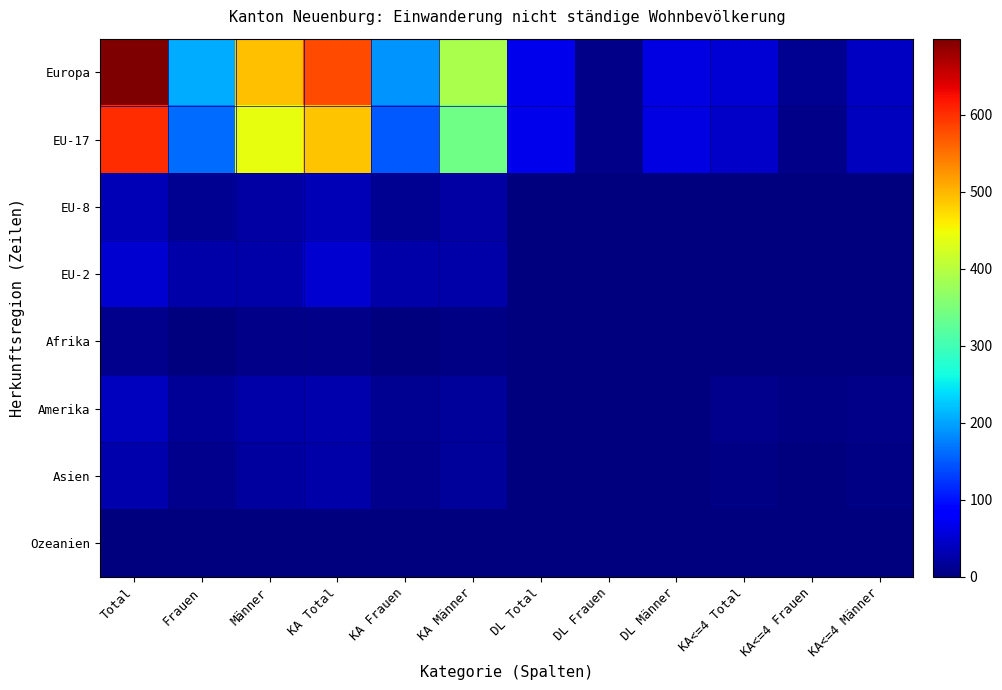

Reading left to right, transcribe all the data shown in this chart.

Europa: Total=699	Frauen=206	Männer=493	KA Total=579	KA Frauen=189	KA Männer=390	DL Total=68	DL Frauen=6	DL Männer=62	KA<=4 Total=52	KA<=4 Frauen=11	KA<=4 Männer=41
EU-17: Total=603	Frauen=162	Männer=441	KA Total=489	KA Frauen=150	KA Männer=339	DL Total=68	DL Frauen=6	DL Männer=62	KA<=4 Total=46	KA<=4 Frauen=6	KA<=4 Männer=40
EU-8: Total=35	Frauen=12	Männer=23	KA Total=35	KA Frauen=12	KA Männer=23	DL Total=0	DL Frauen=0	DL Männer=0	KA<=4 Total=0	KA<=4 Frauen=0	KA<=4 Männer=0
EU-2: Total=51	Frauen=26	Männer=25	KA Total=50	KA Frauen=25	KA Männer=25	DL Total=0	DL Frauen=0	DL Männer=0	KA<=4 Total=1	KA<=4 Frauen=1	KA<=4 Männer=0
Afrika: Total=10	Frauen=2	Männer=8	KA Total=7	KA Frauen=2	KA Männer=5	DL Total=0	DL Frauen=0	DL Männer=0	KA<=4 Total=2	KA<=4 Frauen=0	KA<=4 Männer=2
Amerika: Total=39	Frauen=14	Männer=25	KA Total=30	KA Frauen=11	KA Männer=19	DL Total=0	DL Frauen=0	DL Männer=0	KA<=4 Total=9	KA<=4 Frauen=3	KA<=4 Männer=6
Asien: Total=30	Frauen=9	Männer=21	KA Total=27	KA Frauen=9	KA Männer=18	DL Total=0	DL Frauen=0	DL Männer=0	KA<=4 Total=3	KA<=4 Frauen=0	KA<=4 Männer=3
Ozeanien: Total=1	Frauen=0	Männer=1	KA Total=1	KA Frauen=0	KA Männer=1	DL Total=0	DL Frauen=0	DL Männer=0	KA<=4 Total=0	KA<=4 Frauen=0	KA<=4 Männer=0